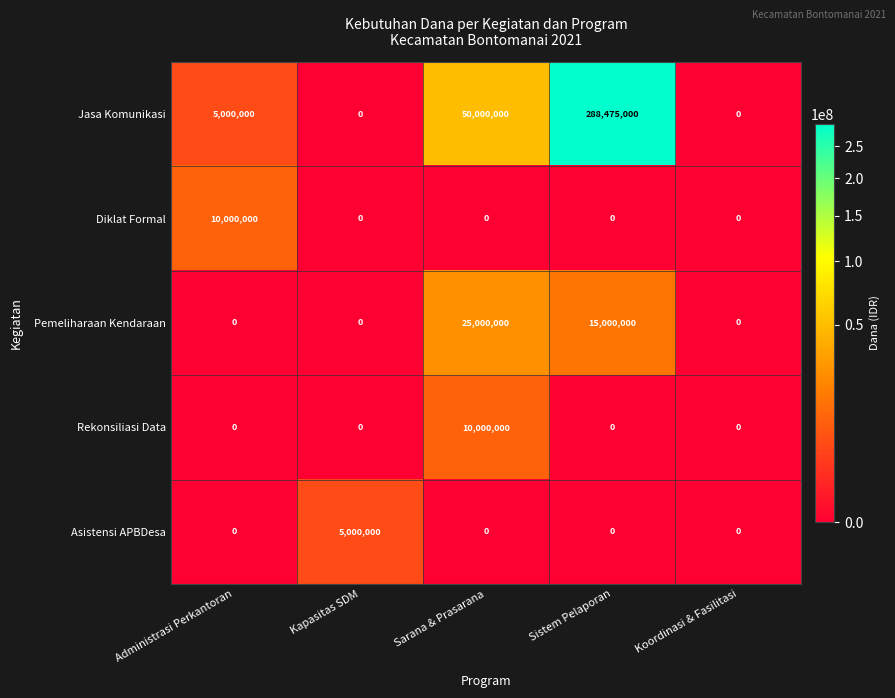

Which category has the highest value across all series?

Sistem Pelaporan